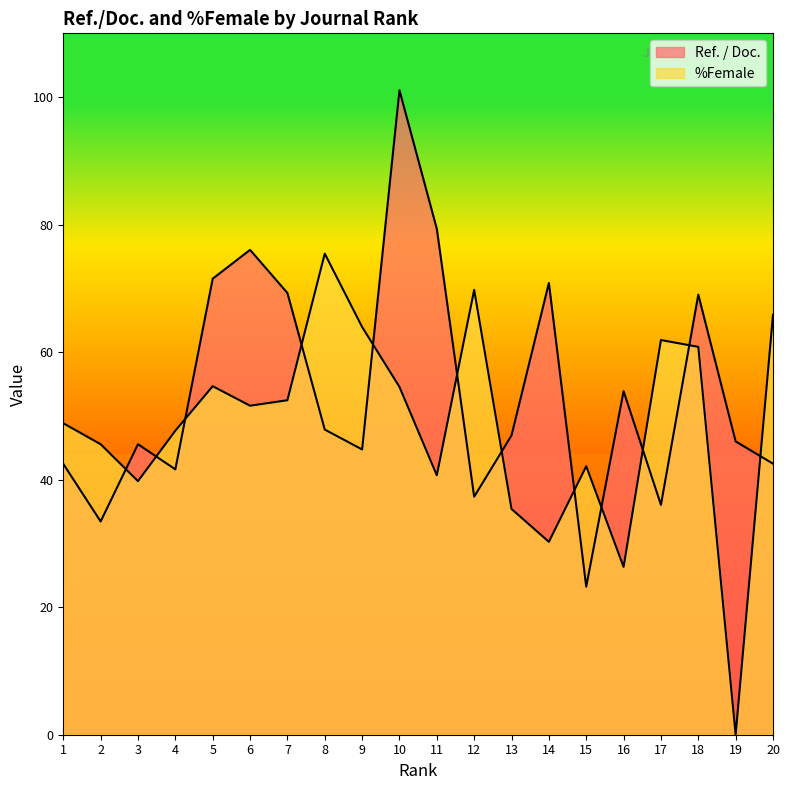

What is the value of the Ref. / Doc. point at the 19th from the left?

46.0